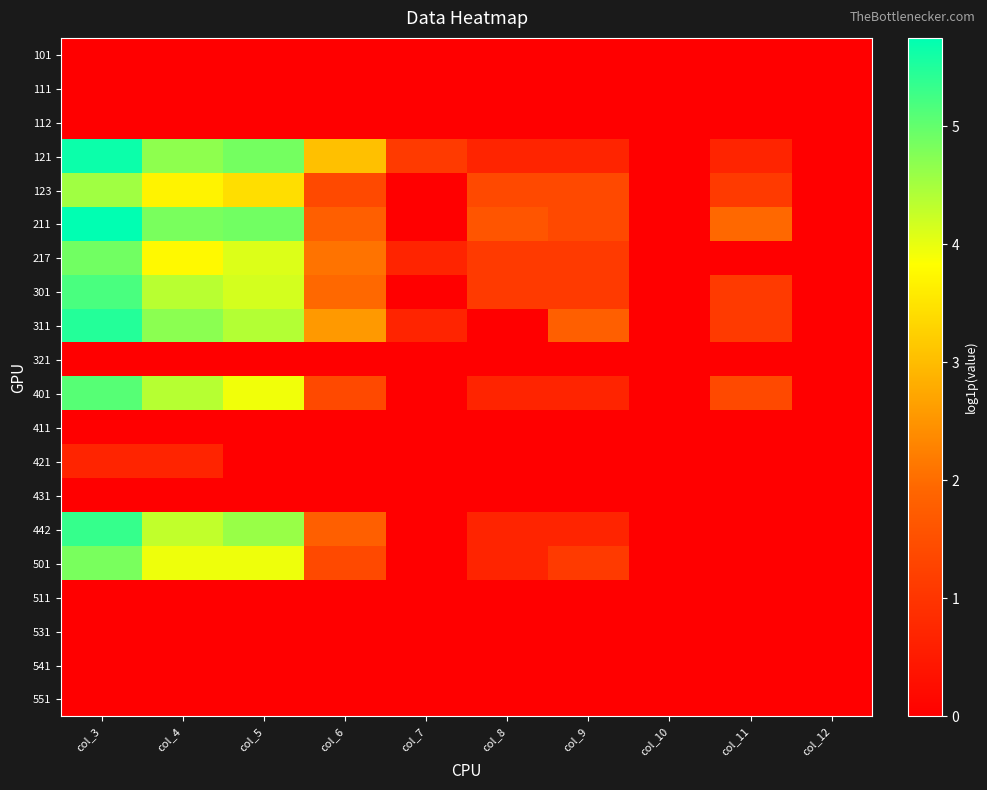

Which series has the widest spread of values?

211